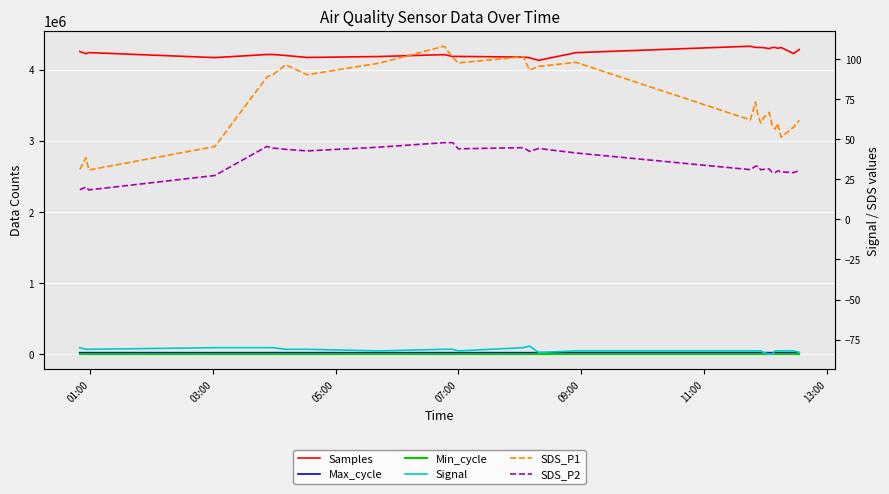

True or false: SDS_P1 has more than 1 points higher than both neighbors.

True